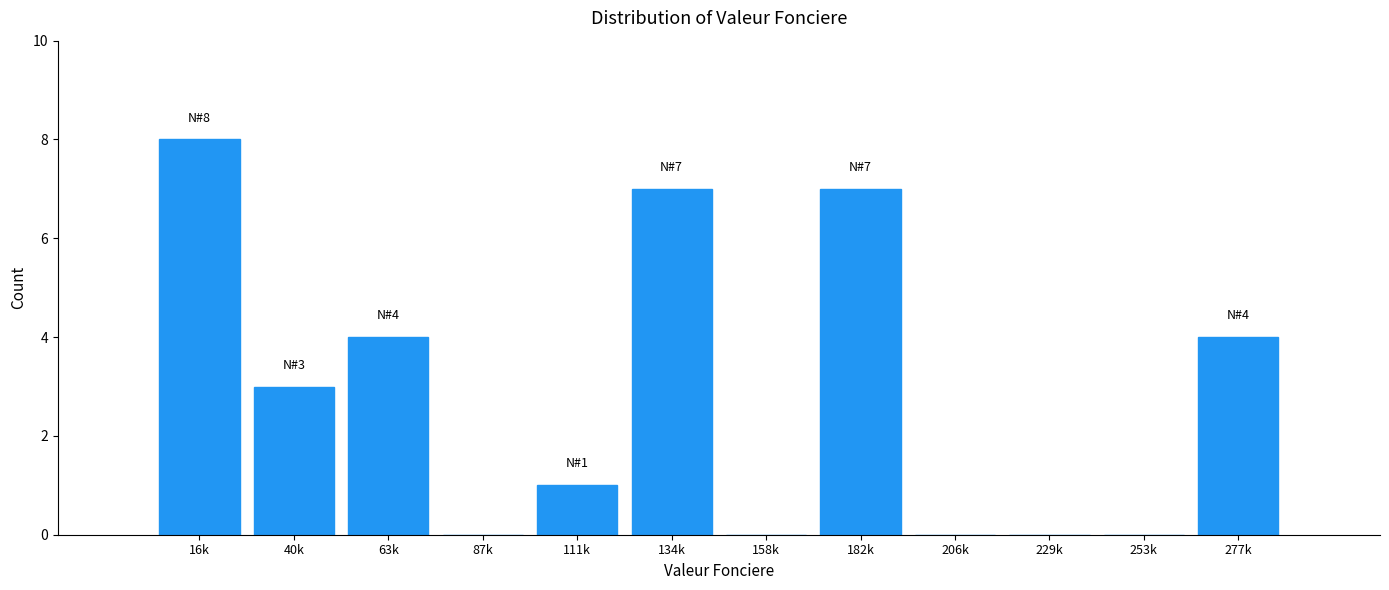

Reading right to left, list all the values displayed in this chart.

277k=4	253k=0	229k=0	206k=0	182k=7	158k=0	134k=7	111k=1	87k=0	63k=4	40k=3	16k=8